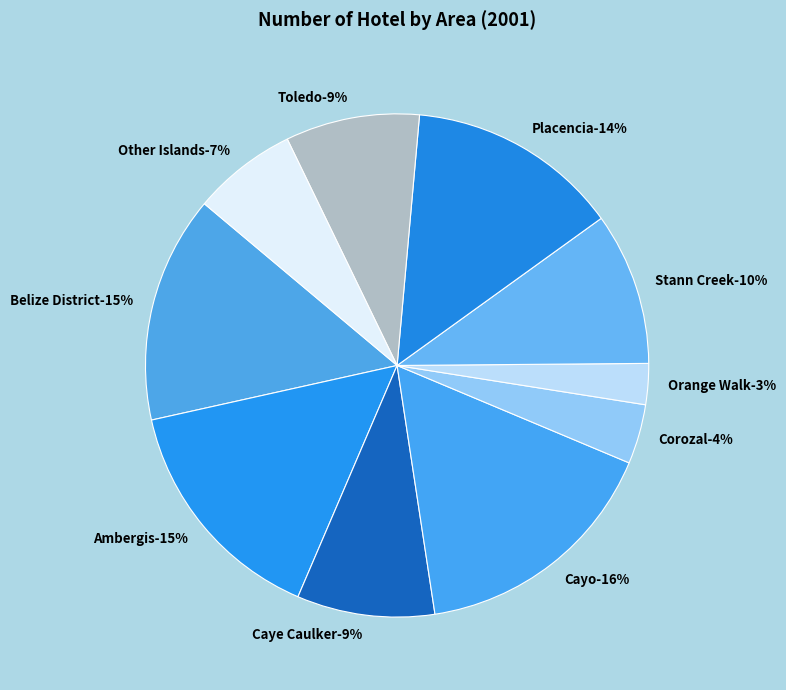

To the nearest percent, what is the difference between the Toledo and Belize District slice percentages?

6%